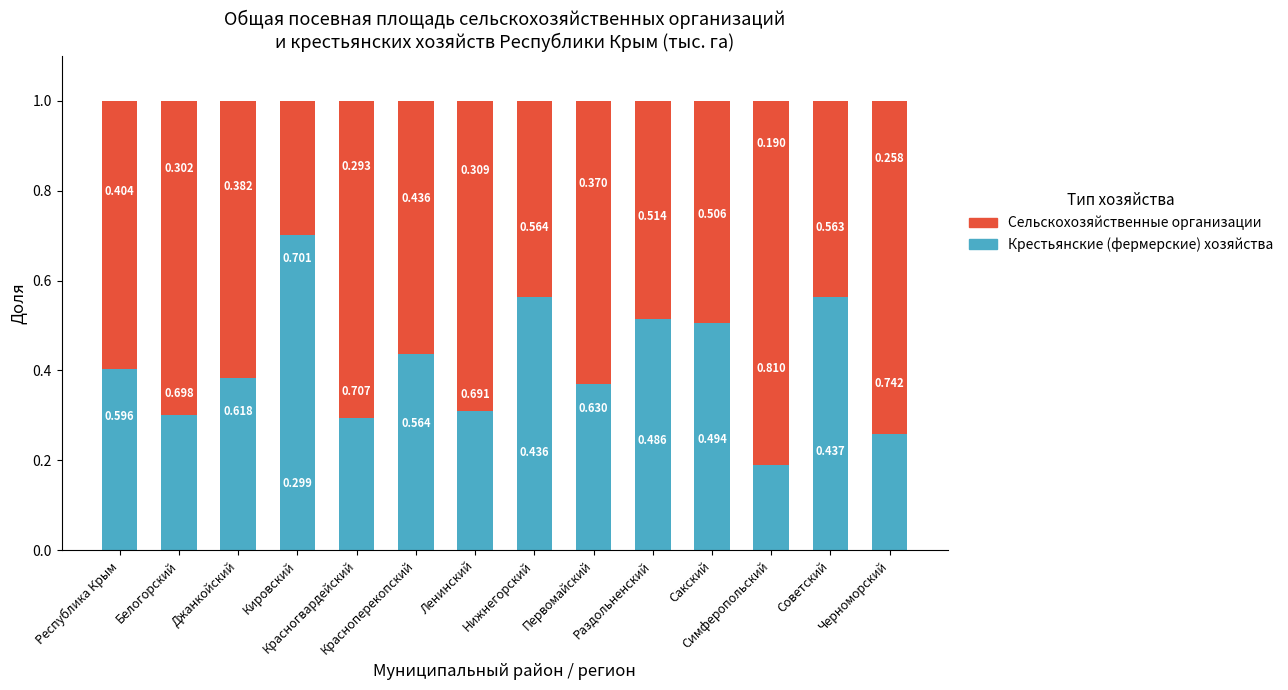

At which category is the sum across all series the highest?

Республика Крым